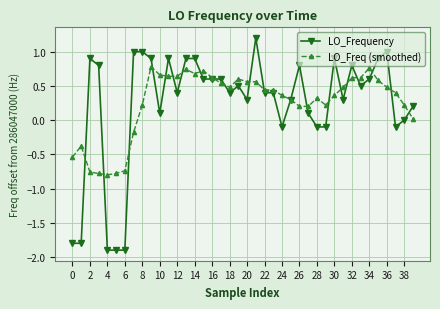

Does the chart have visible grid lines?

Yes